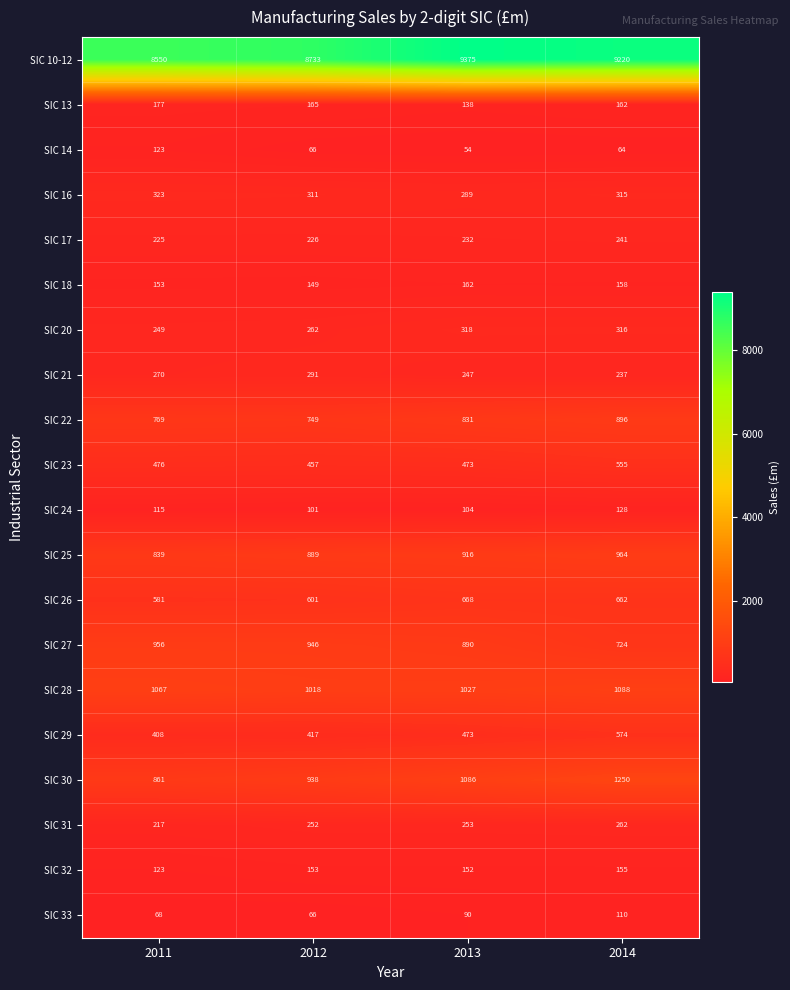

What is the sum of the SIC 10-12 values at 2012 and 2014?

17953